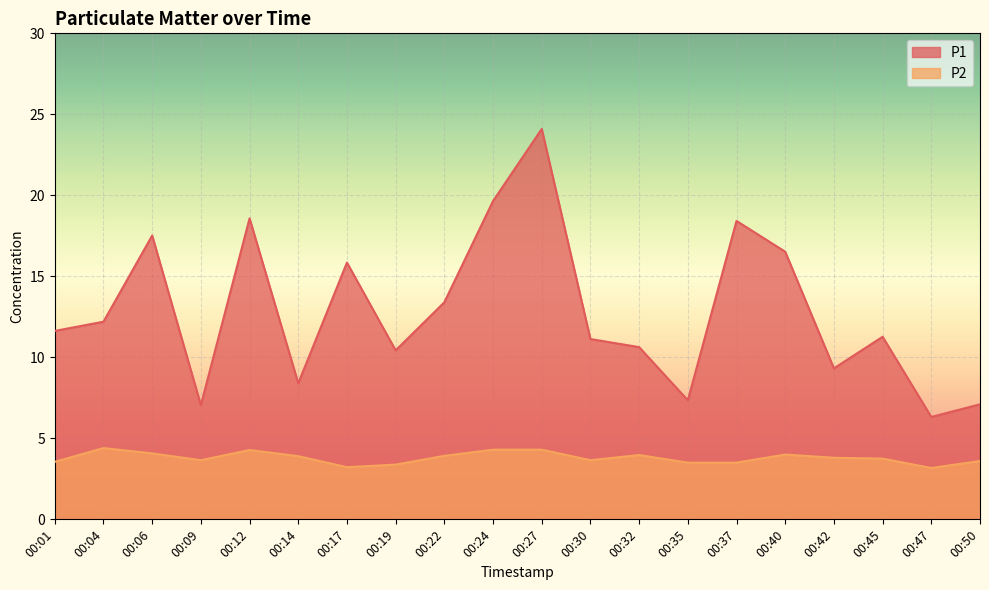

Reading left to right, list all the values displayed in this chart.

P1: 00:01=11.6	00:04=12.2	00:06=17.5	00:09=7.0	00:12=18.6	00:14=8.4	00:17=15.8	00:19=10.4	00:22=13.4	00:24=19.6	00:27=24.1	00:30=11.1	00:32=10.6	00:35=7.3	00:37=18.4	00:40=16.5	00:42=9.3	00:45=11.3	00:47=6.3	00:50=7.1
P2: 00:01=3.5	00:04=4.4	00:06=4.1	00:09=3.6	00:12=4.3	00:14=3.9	00:17=3.2	00:19=3.4	00:22=3.9	00:24=4.3	00:27=4.3	00:30=3.6	00:32=4.0	00:35=3.5	00:37=3.5	00:40=4.0	00:42=3.8	00:45=3.8	00:47=3.2	00:50=3.6